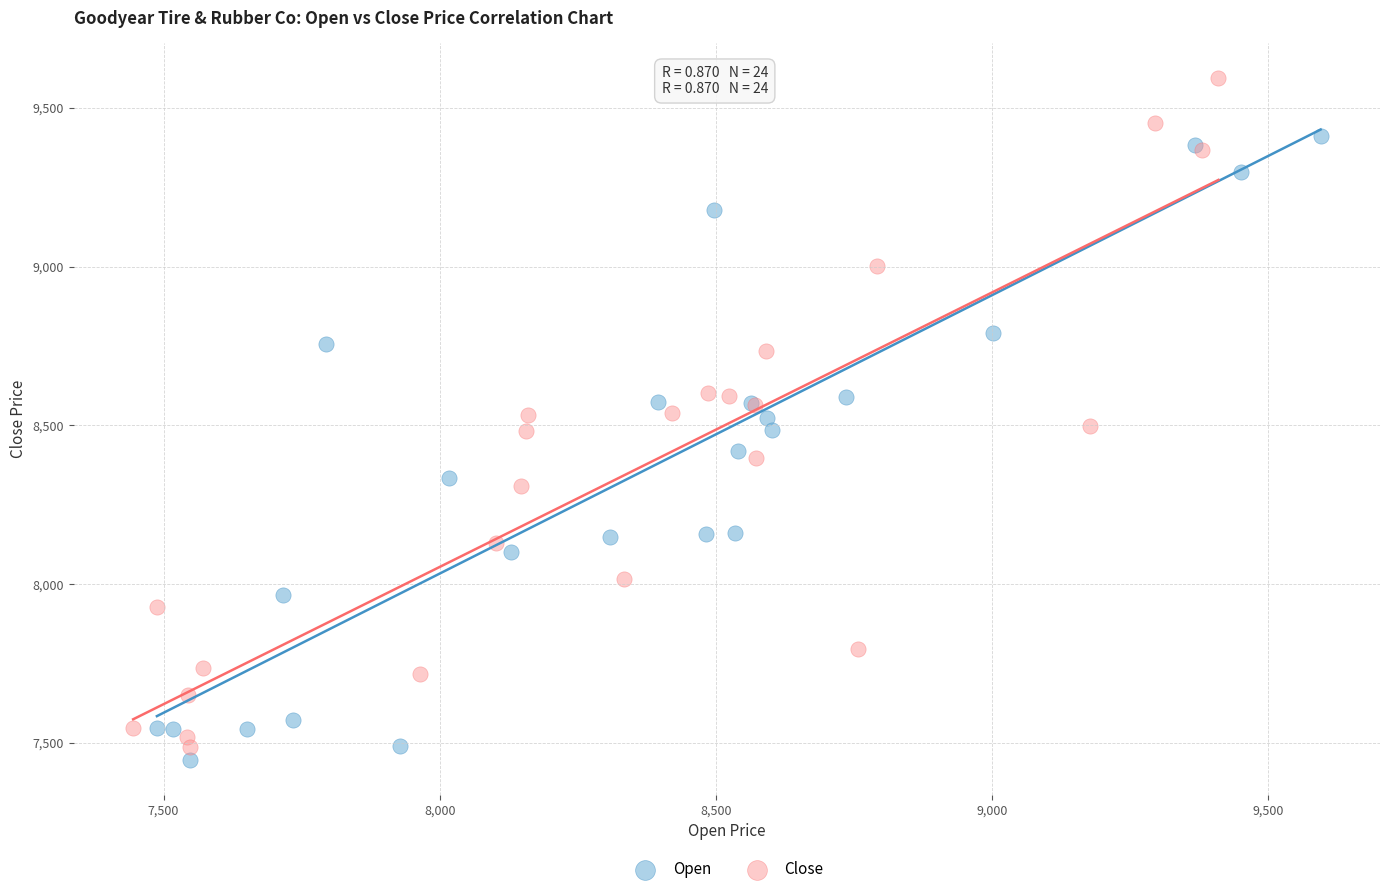

Which series contains the lowest Y value?

Open